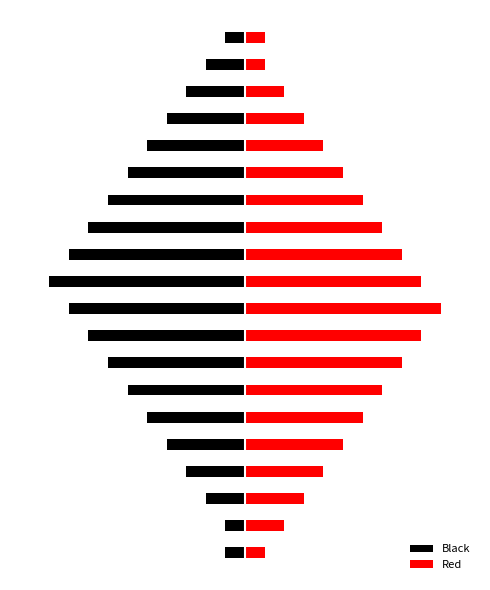

Which category has the highest value across all series?

9